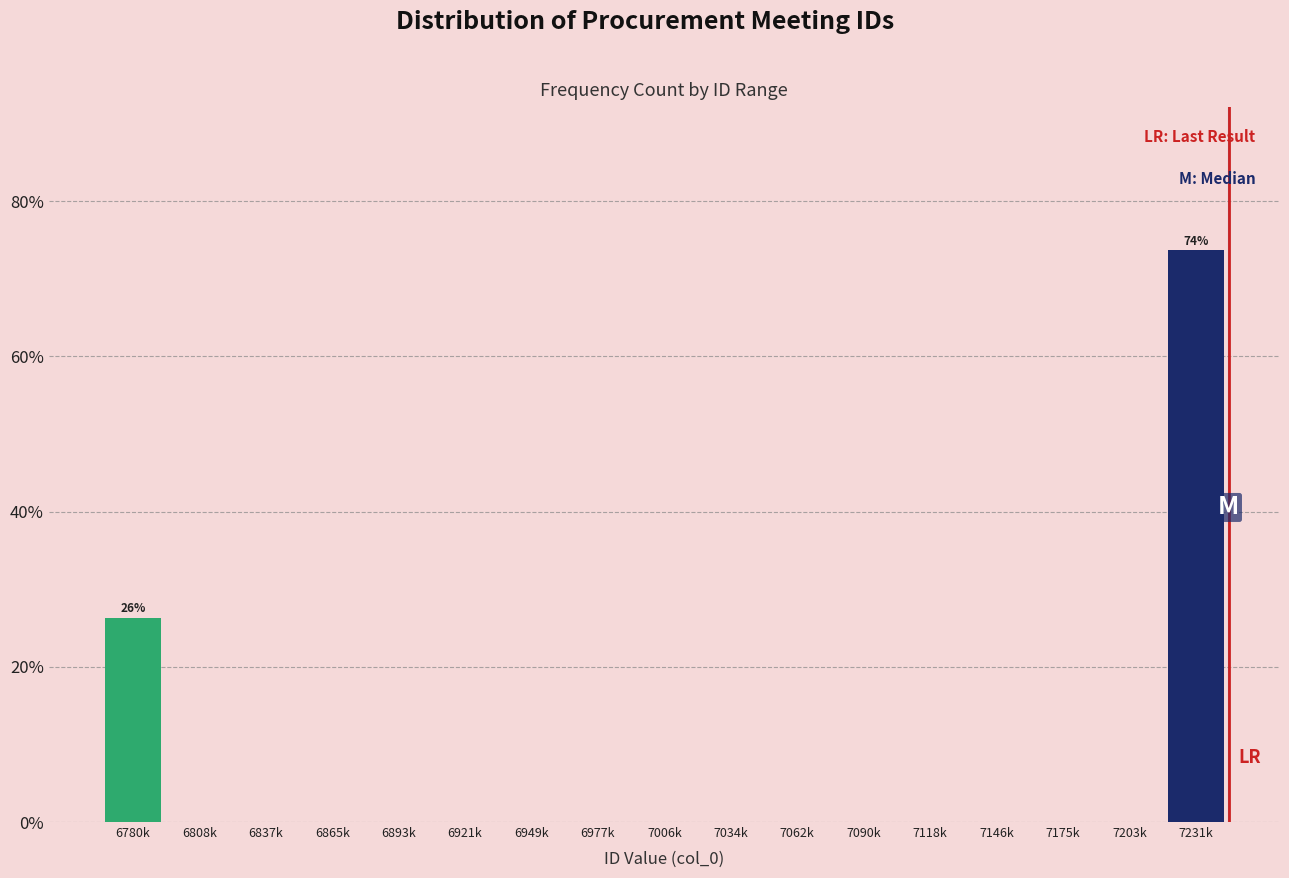

Reading left to right, list all the values displayed in this chart.

6780k=26.3	6808k=0.0	6837k=0.0	6865k=0.0	6893k=0.0	6921k=0.0	6949k=0.0	6977k=0.0	7006k=0.0	7034k=0.0	7062k=0.0	7090k=0.0	7118k=0.0	7146k=0.0	7175k=0.0	7203k=0.0	7231k=73.7